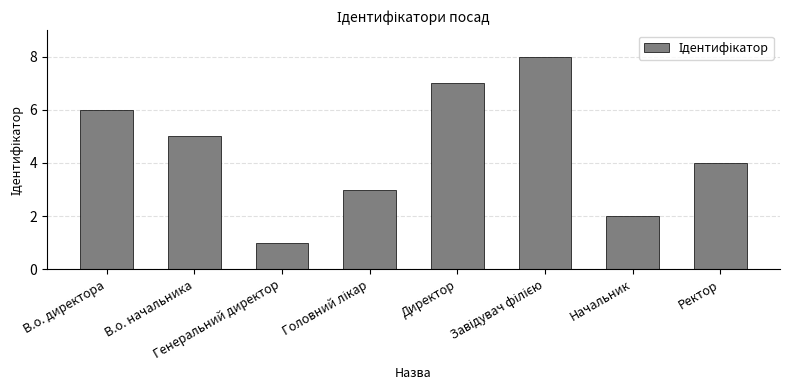

What is the difference between the second highest and second lowest values?

5